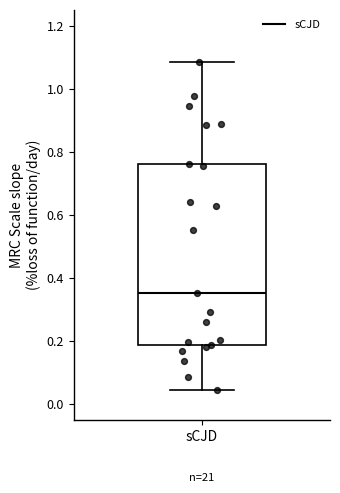

Read this box plot against the y-axis: the position of the median line, the range covered by the box, and the ends of both whiskers. The values are not printed on the chart, so give them approximately, as read against the axis.

median 0.36, box 0.18 to 0.76, whiskers 0.04 to 1.08